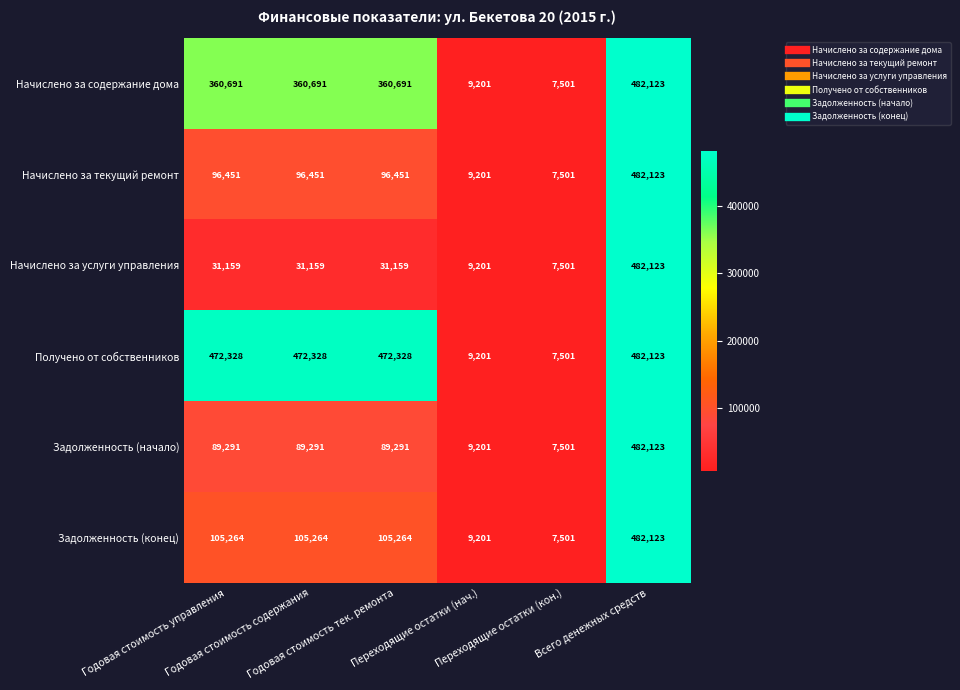

What is the sum of all Получено от собственников values?

1915809